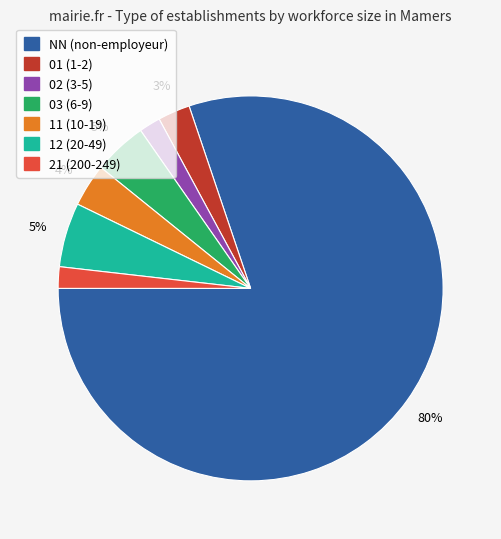

What is the largest slice in the pie chart?

NN